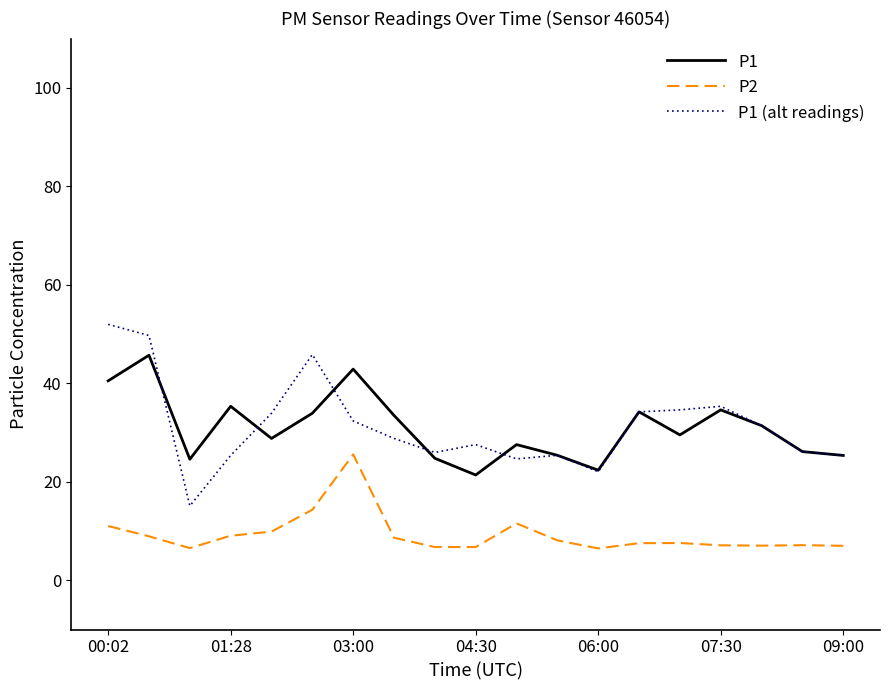

Which series has the widest spread of values?

P1 (alt readings)